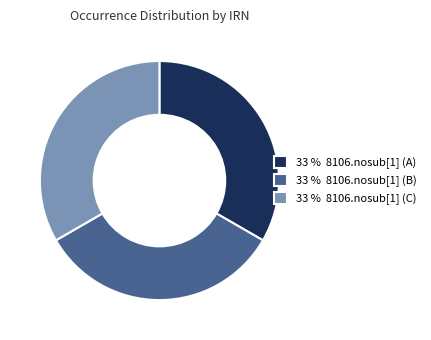

Do 33 % 8106.nosub[1] (B) and 33 % 8106.nosub[1] (C) together represent more than half of the pie?

Yes